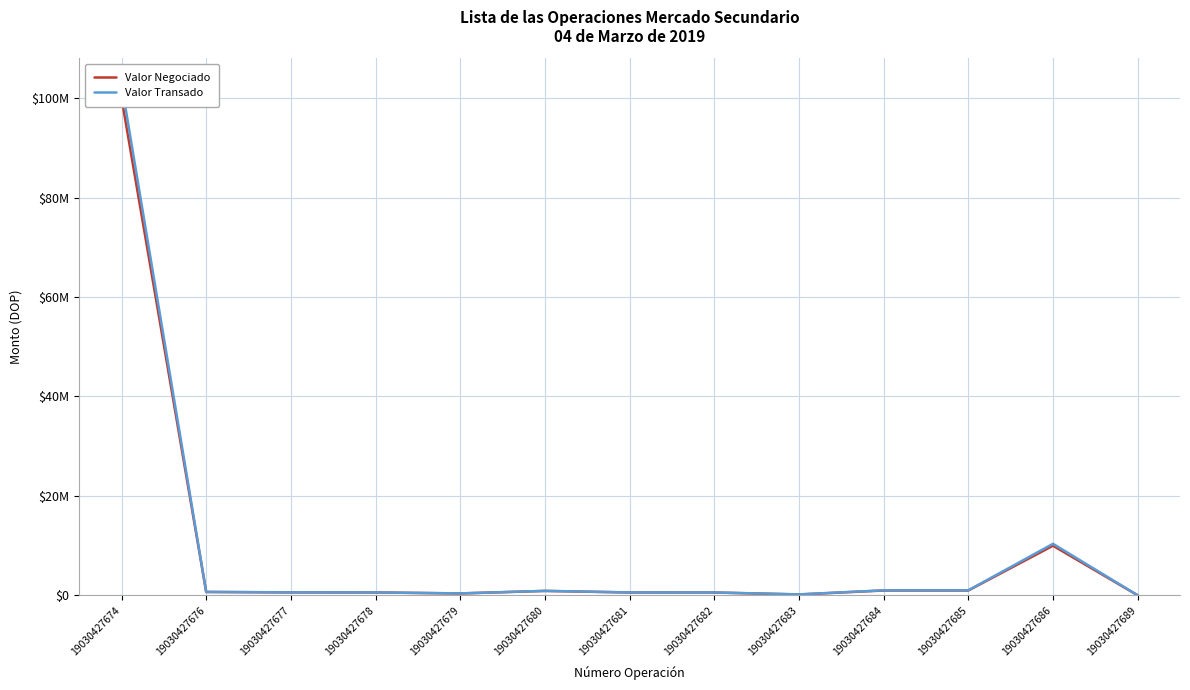

What is the value of the Valor Transado point at the 1st from the left?

102849180.9